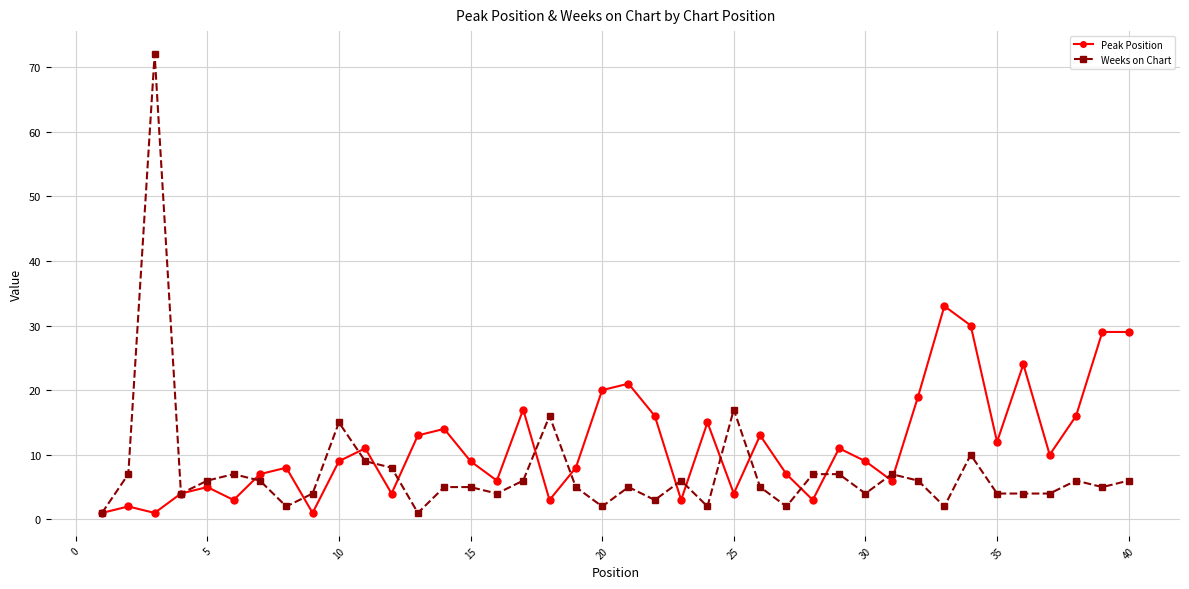

What is the maximum value shown in the chart?

72